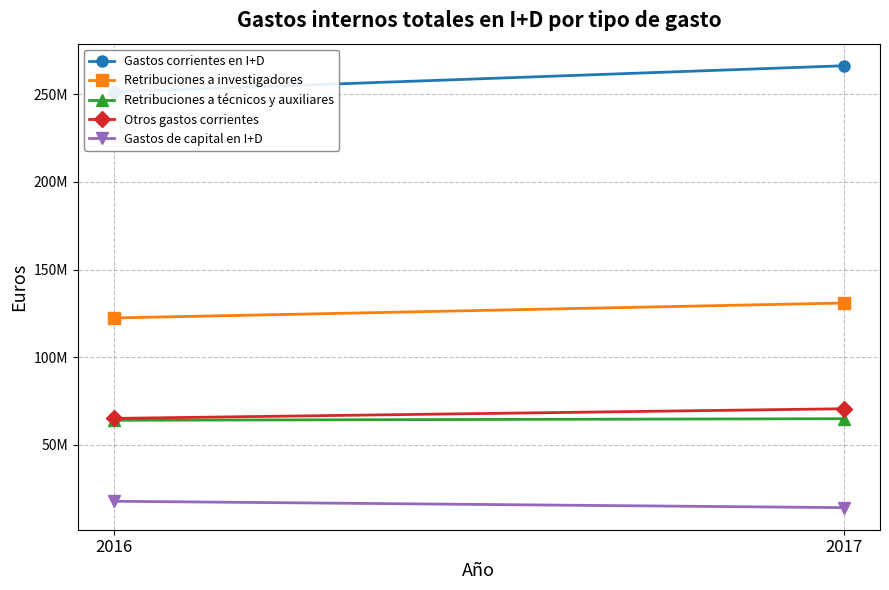

At which label is Gastos corrientes en I+D closest to 258845068?

2016